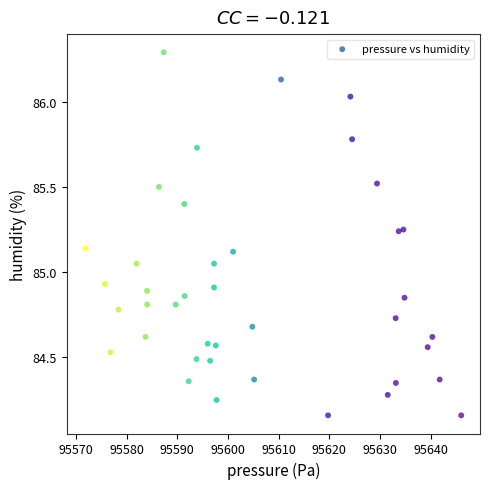

What is the range of X values (max minus min)?

74.1